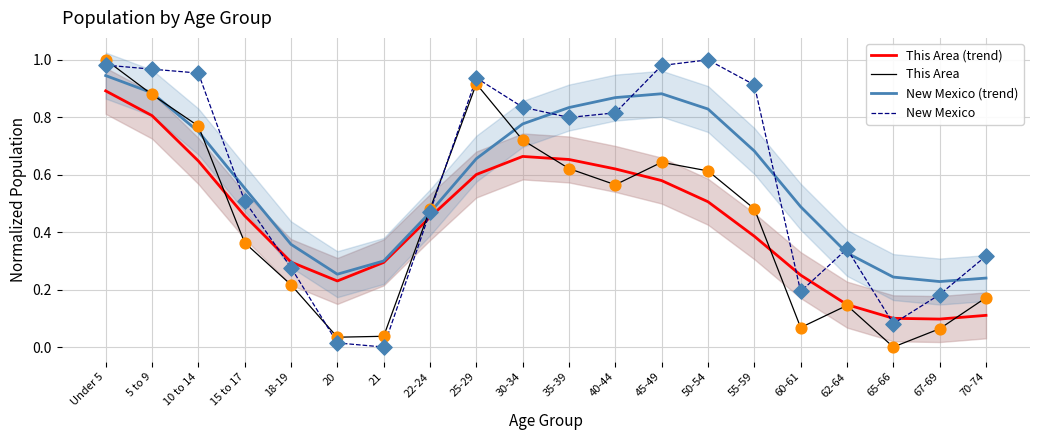

Which series reaches the minimum Y coordinate?

This Area